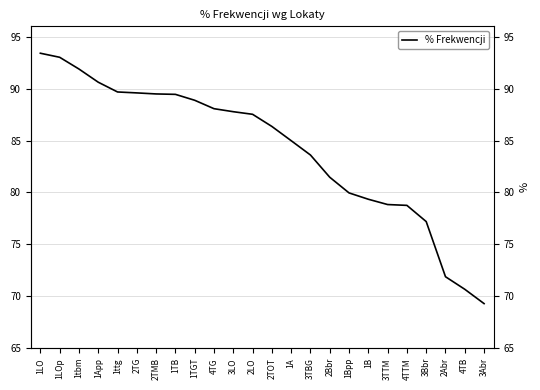

What is the maximum value shown in the chart?

93.4